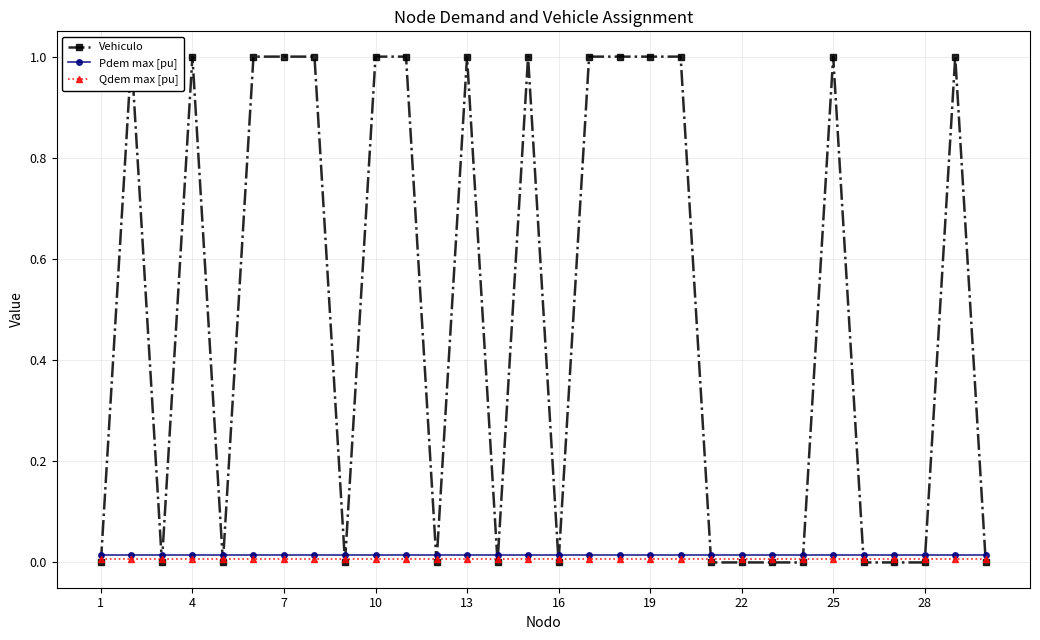

Is it true that Qdem max [pu] equals 0.0 at 13?

False